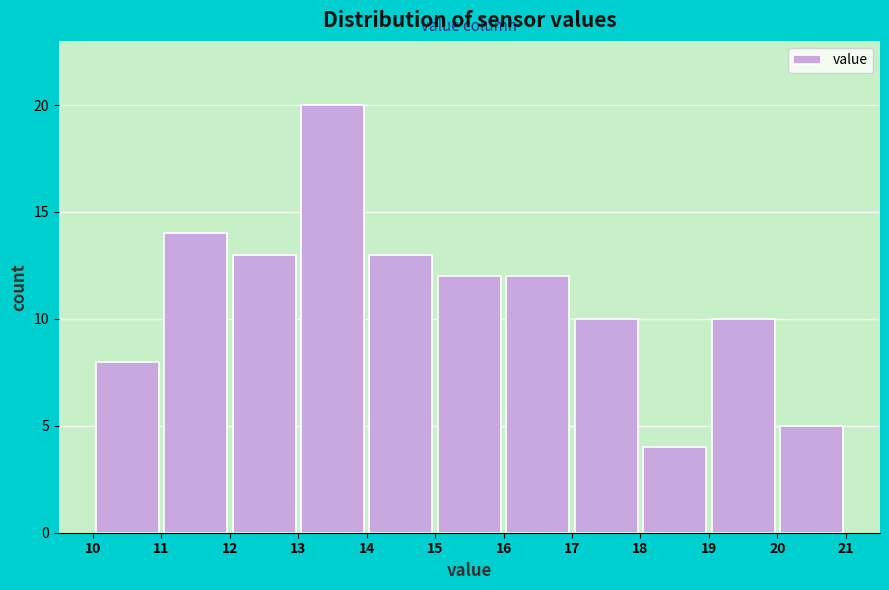

How tall is the bar that spans 10 to 11 on the x-axis? The values are not printed on the chart, so give them approximately, as read against the axis.

8